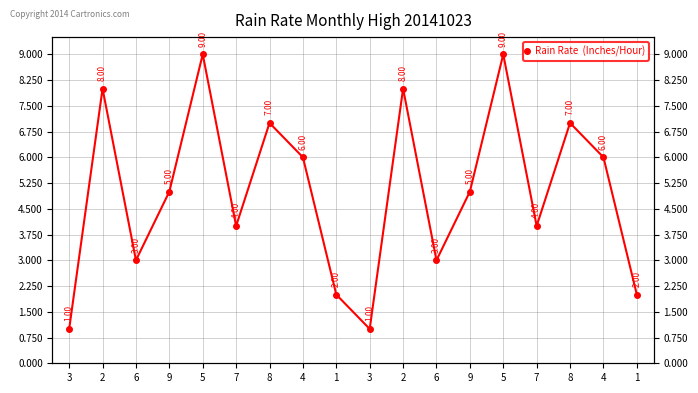

What is the smallest value displayed?

1